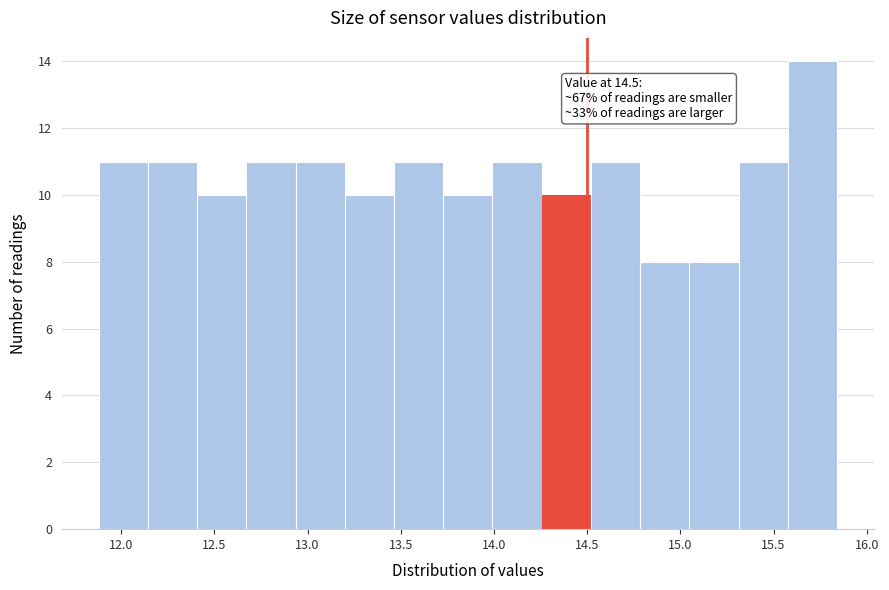

Over which range of the x-axis is the bar tallest?

15.60 to 15.85